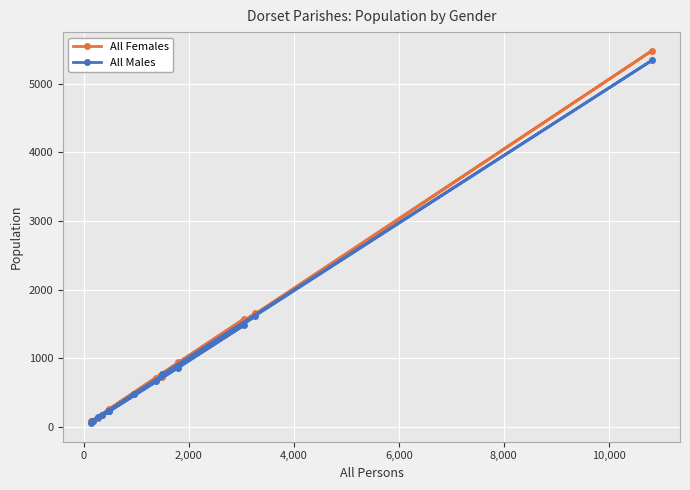

How many times do All Males and All Females cross each other?

6